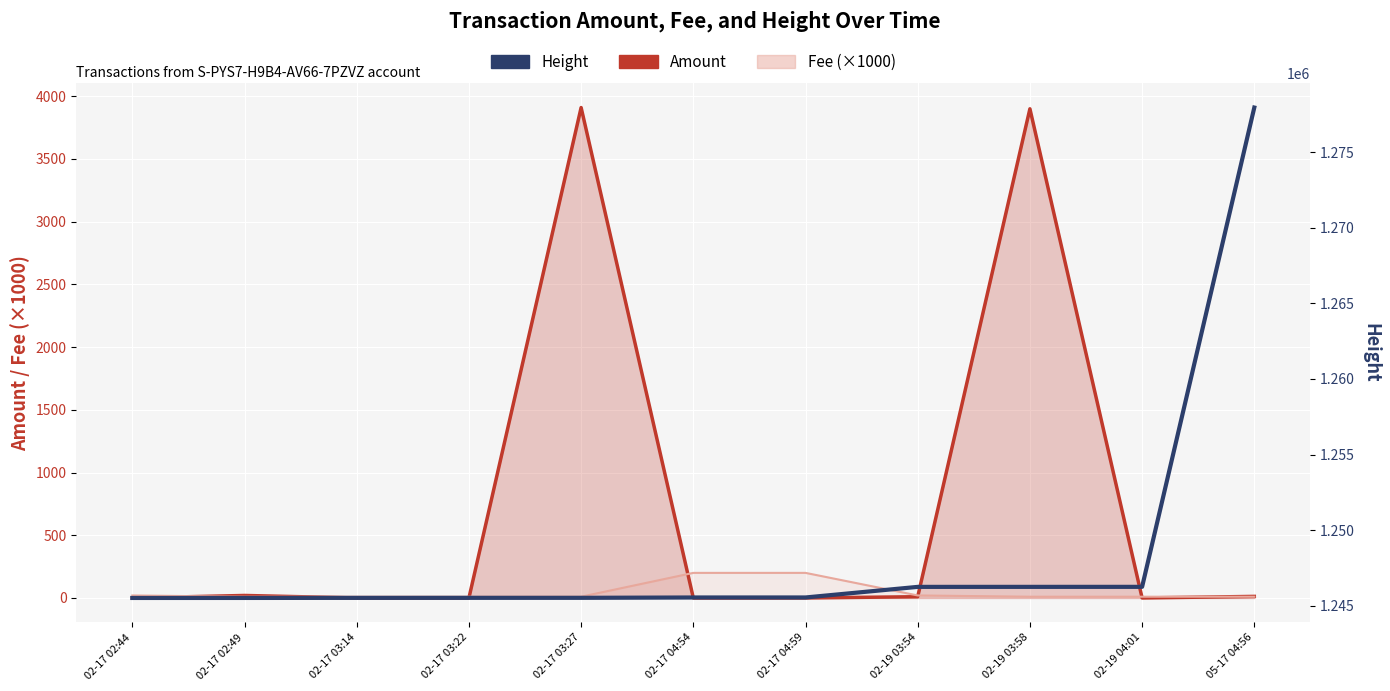

Which series has the largest range (max minus min)?

Height